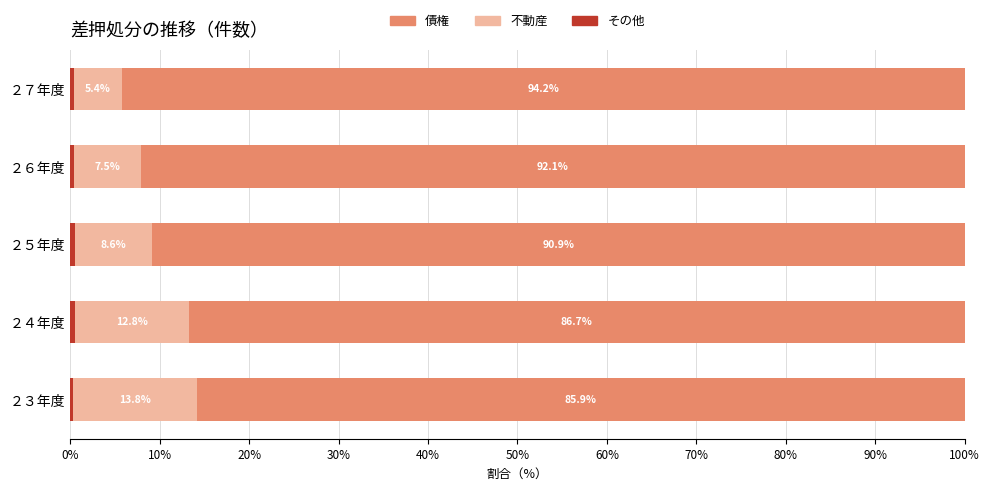

What is the total value across all series at ２７年度?

100.0